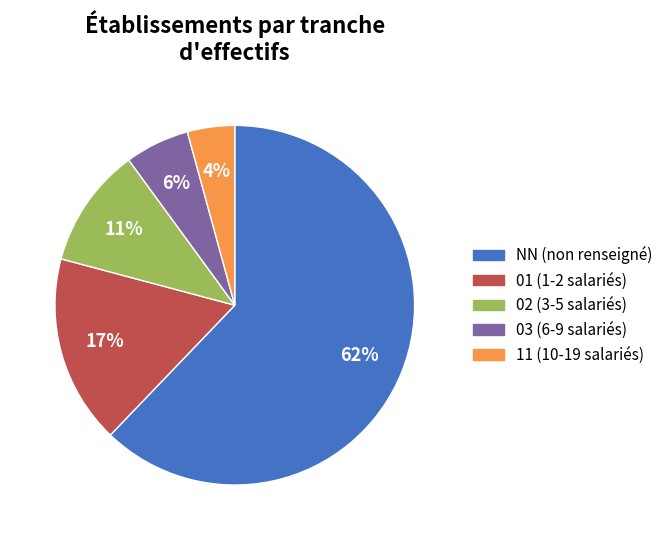

How many slices are in this pie chart?

5